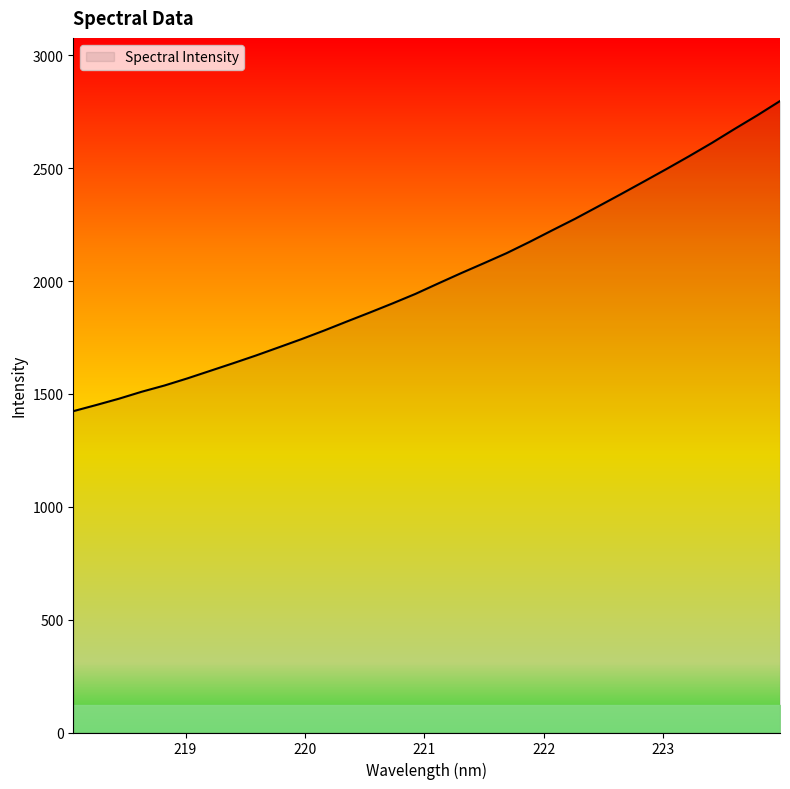

What is the difference between the maximum and minimum values?

1373.8